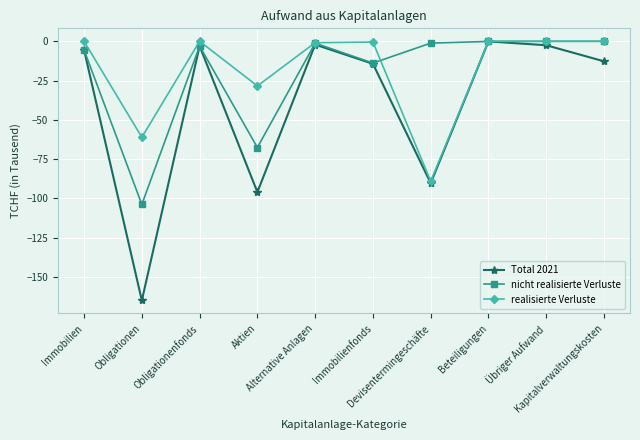

At which category does nicht realisierte Verluste reach its first local valley?

Obligationen